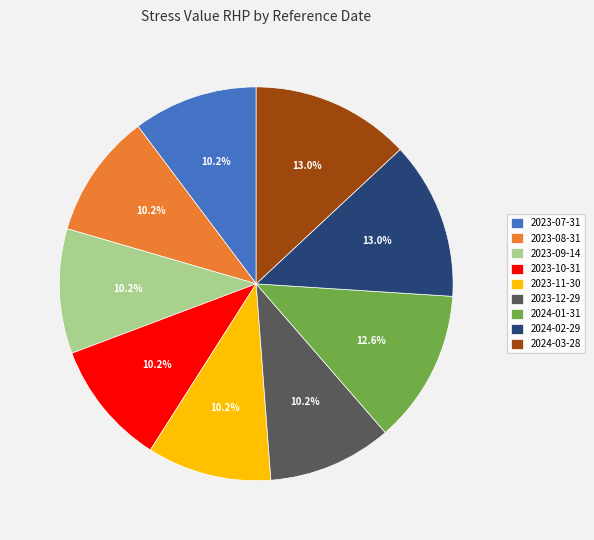

Does 2024-03-28 represent more than half of the total?

No